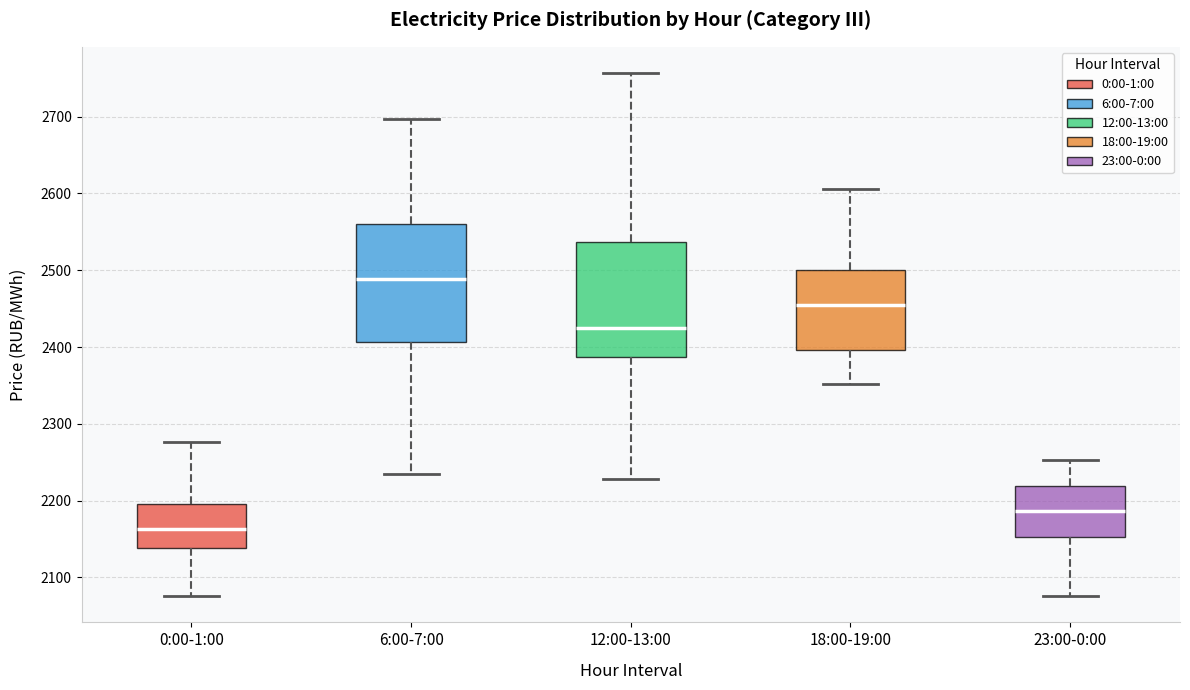

Reading left to right, transcribe this box plot: for each box, give where its median line is, the range the box spans, and where its two whiskers end, as read against the y-axis. The values are not printed on the chart, so give them approximately, as read against the axis.

0:00-1:00: median 2160, box 2140 to 2200, whiskers 2080 to 2280
6:00-7:00: median 2490, box 2410 to 2560, whiskers 2240 to 2700
12:00-13:00: median 2430, box 2390 to 2540, whiskers 2230 to 2760
18:00-19:00: median 2450, box 2400 to 2500, whiskers 2350 to 2610
23:00-0:00: median 2190, box 2150 to 2220, whiskers 2080 to 2250